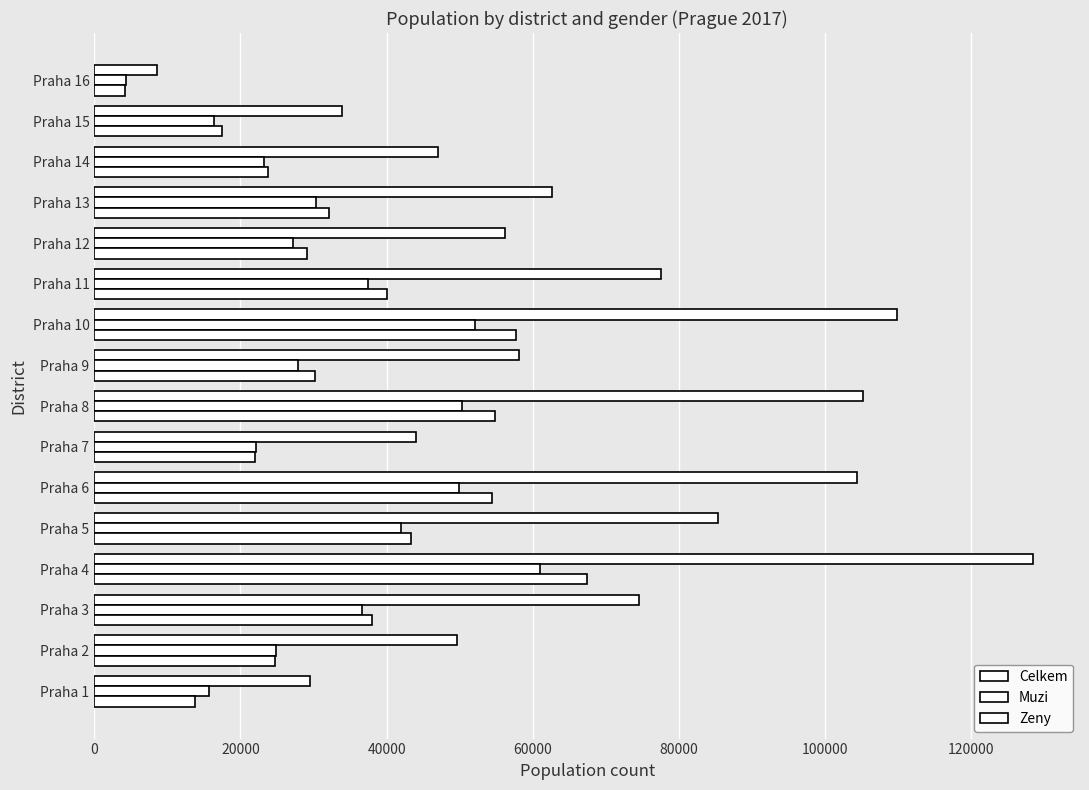

How many data points in Muzi are less than 30383?

8